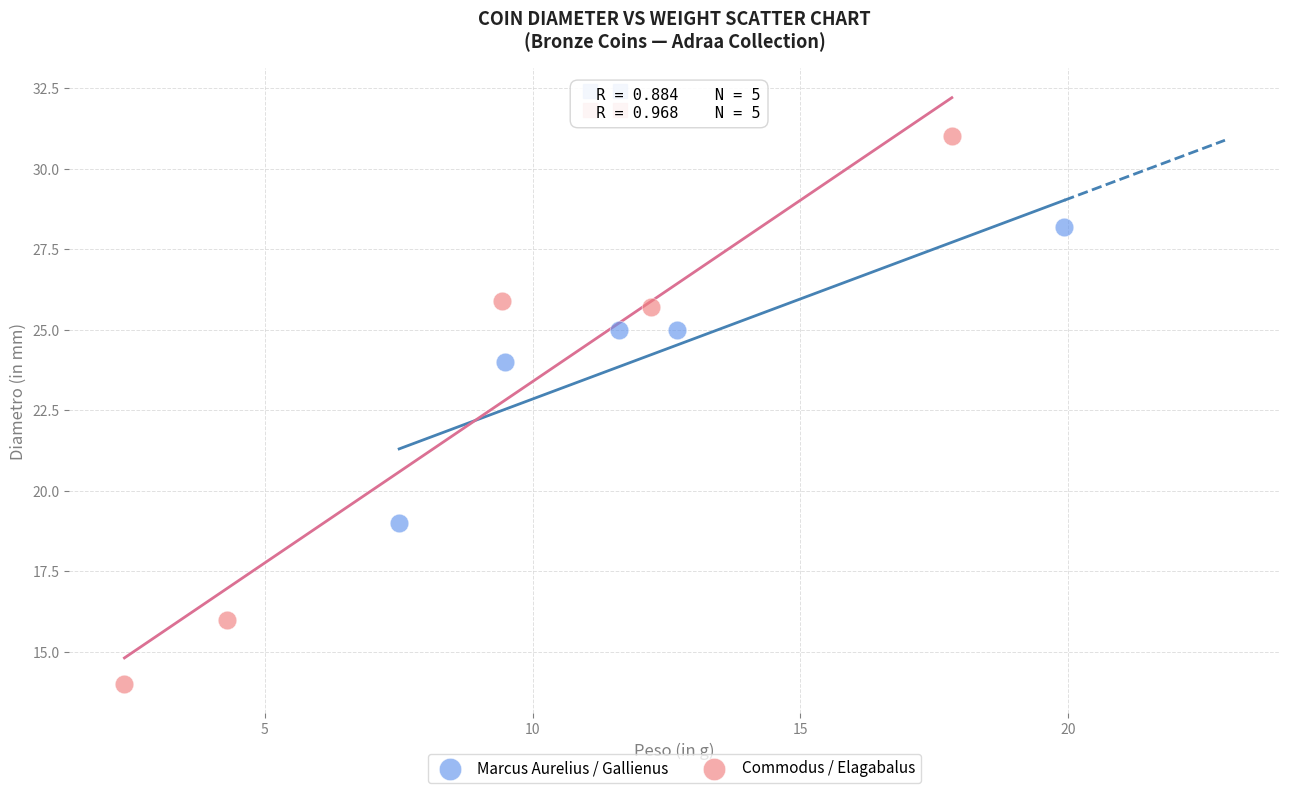

Which series has the largest Y range (max minus min)?

Commodus / Elagabalus